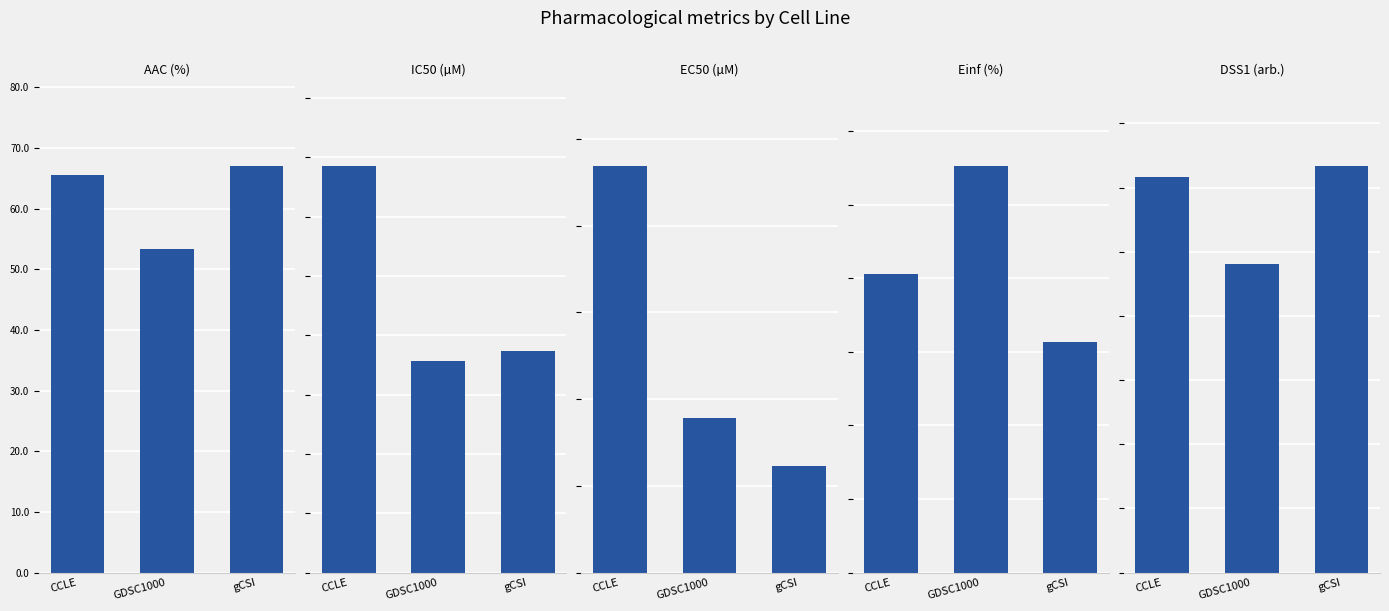

List the series in order of their peak value, highest first.

AAC (%), Einf (%), DSS1 (arb.), IC50 (µM), EC50 (µM)